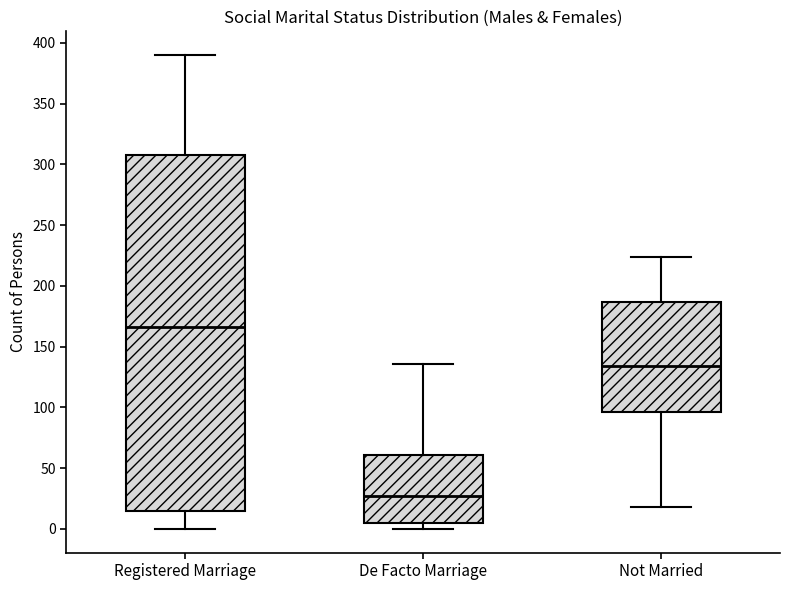

Reading left to right, read every box against the y-axis: the position of its median line, the range the box covers, and the ends of its whiskers. The values are not printed on the chart, so give them approximately, as read against the axis.

Registered Marriage: median 165, box 15 to 310, whiskers 0 to 390
De Facto Marriage: median 25, box 5 to 60, whiskers 0 to 135
Not Married: median 135, box 95 to 185, whiskers 20 to 225